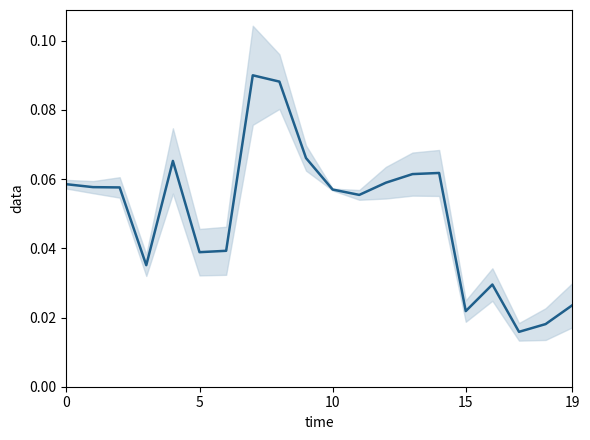

How many points are higher than both their immediate neighbors (excluding endpoints)?

4